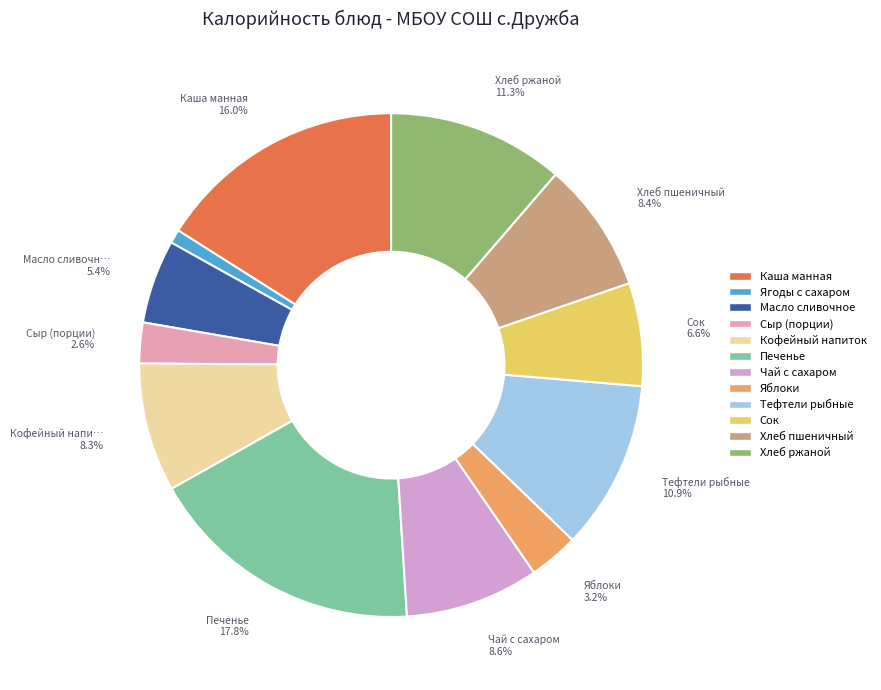

To the nearest percent, what portion does Чай с сахаром represent?

9%